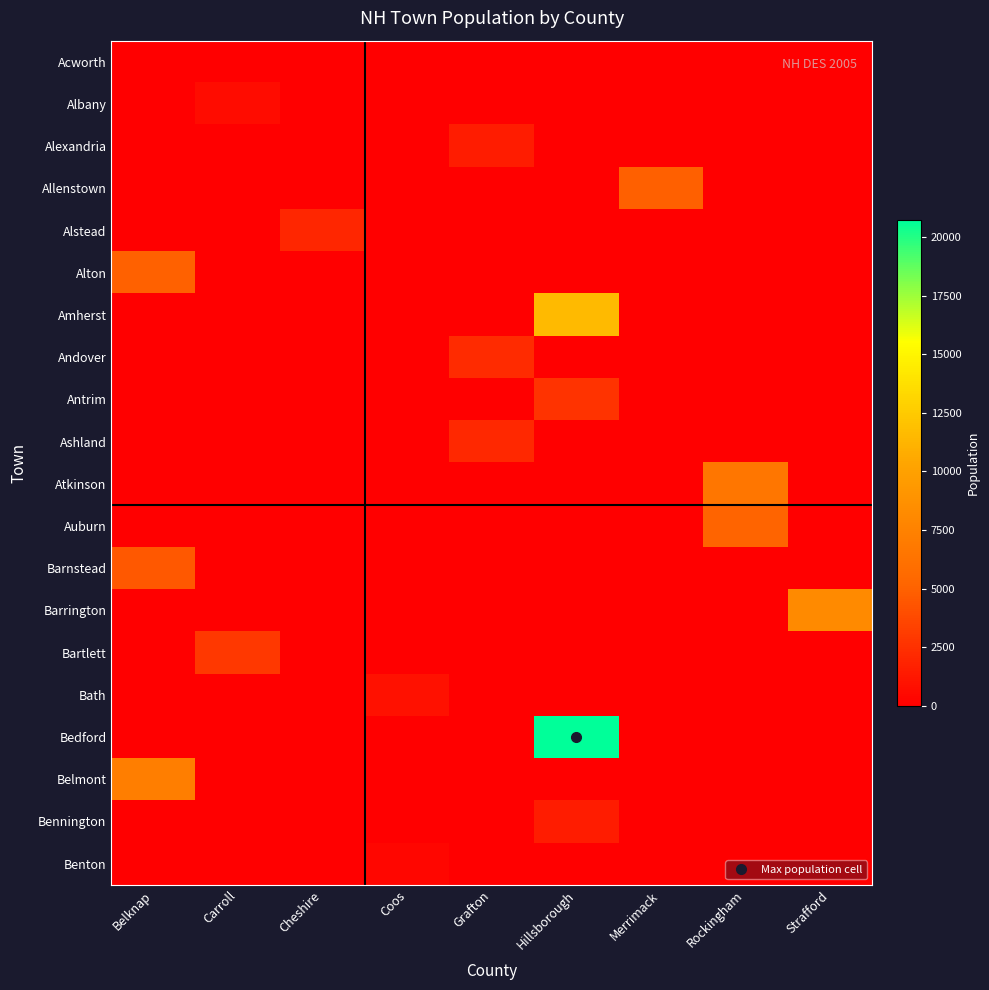

At how many categories does at least one series exceed 20334?

1